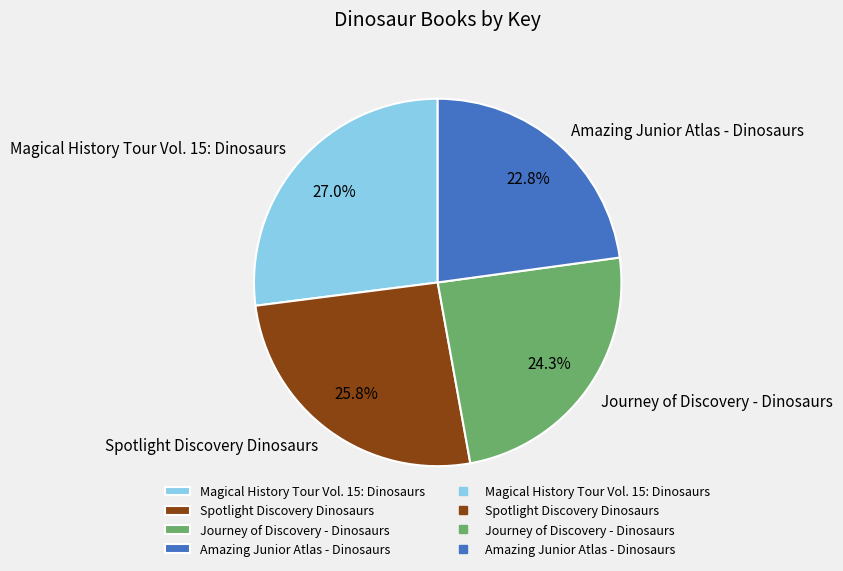

Combined, do Magical History Tour Vol. 15: Dinosaurs and Spotlight Discovery Dinosaurs account for over 50%?

Yes